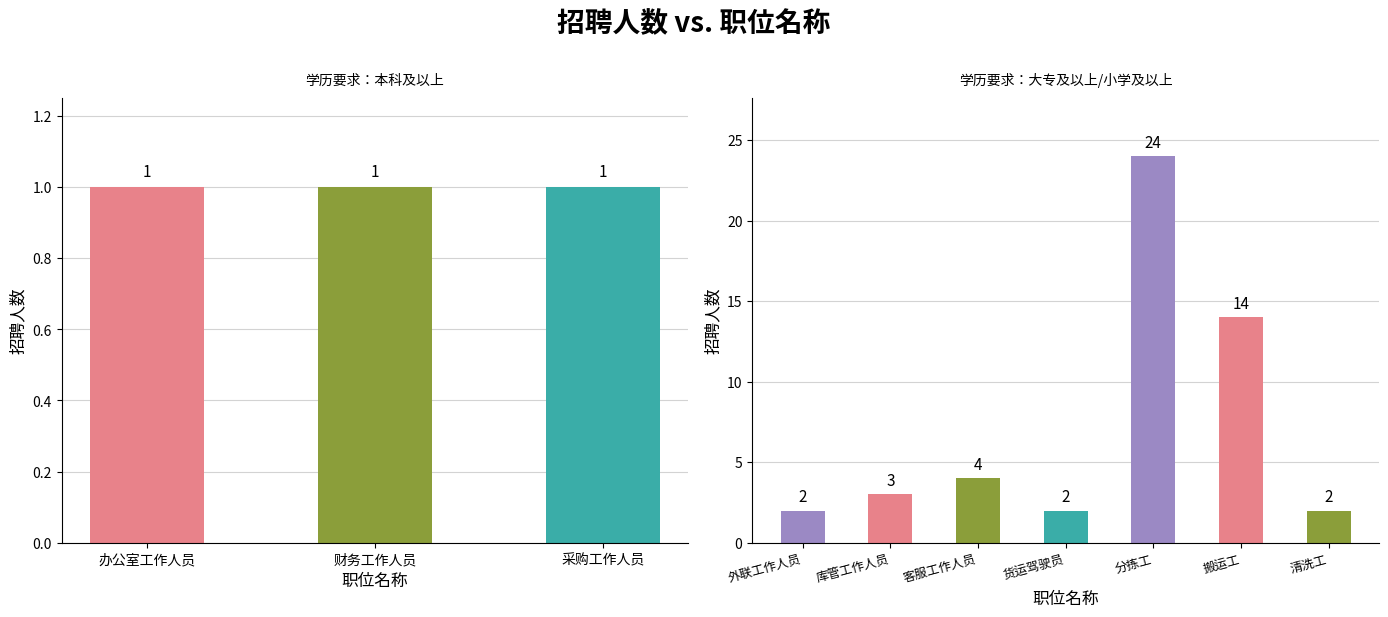

What is the ratio of the value at 财务工作人员 to the value at 货运驾驶员?

0.5